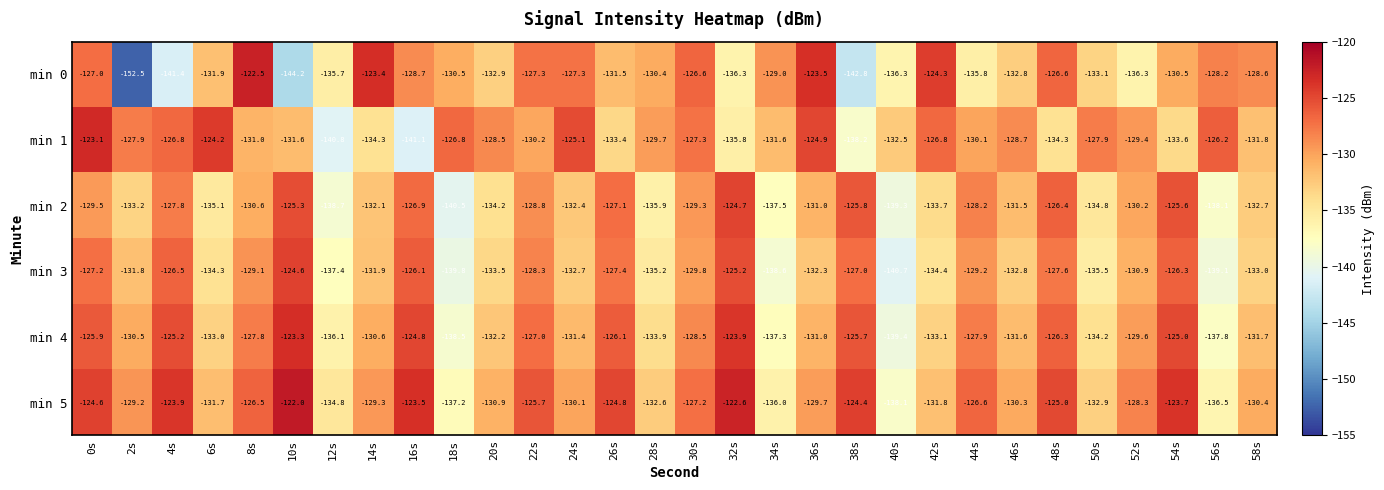

How many data points does each series have?

30